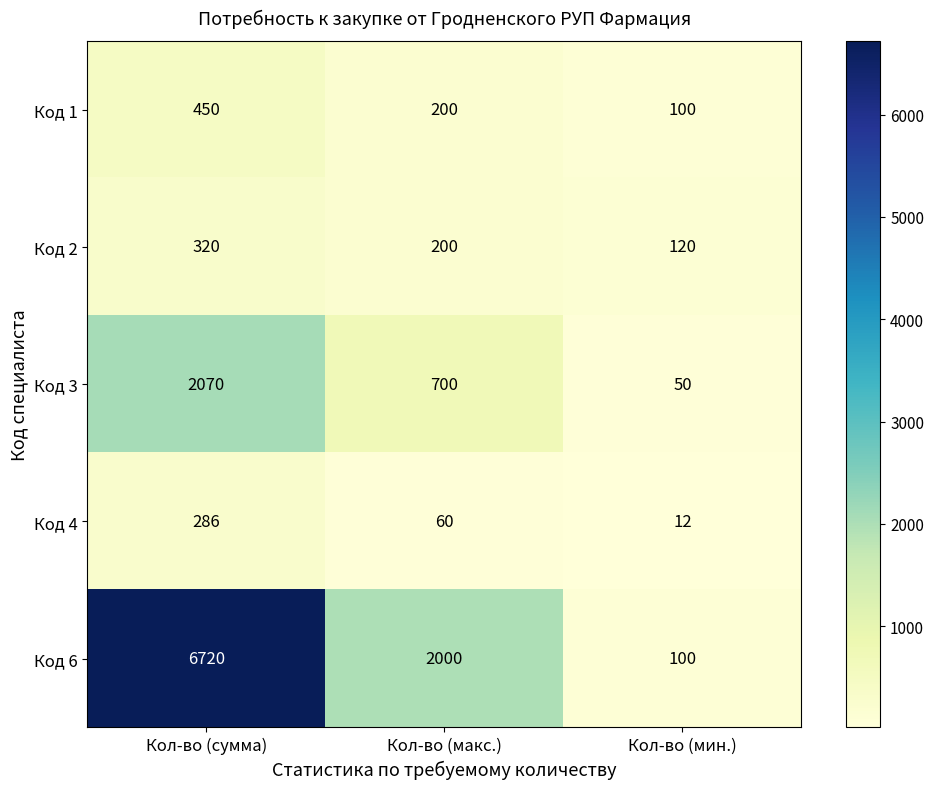

Which series has the widest spread of values?

Код 6